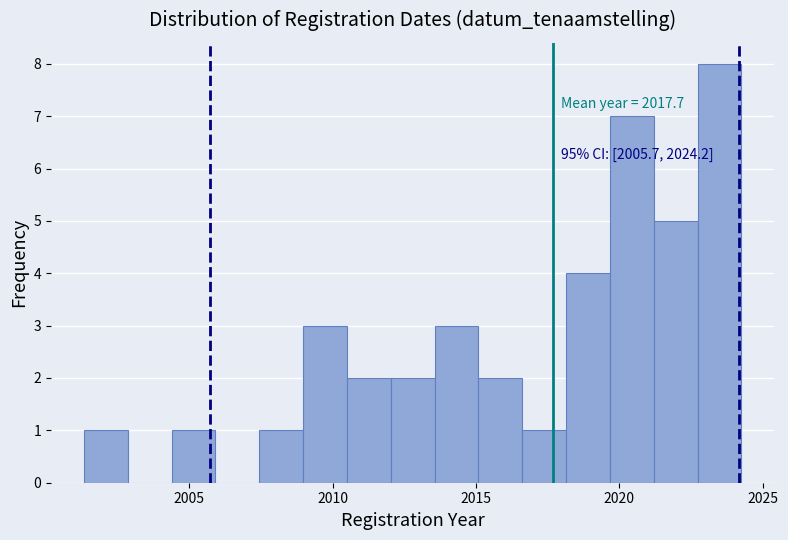

Read against the x-axis, roughly where is the centre of the tallest bar?

2023.5